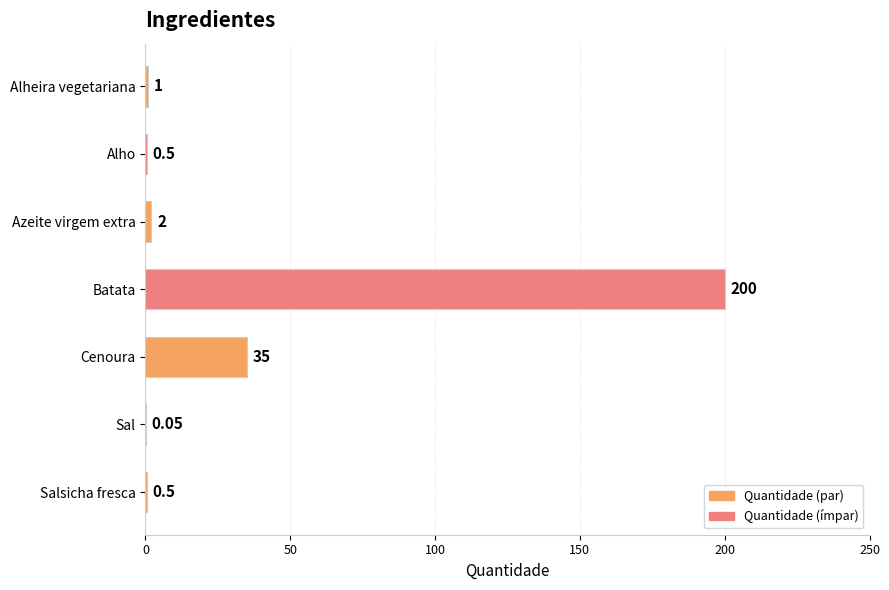

At which category does the chart reach its peak across all series?

Batata